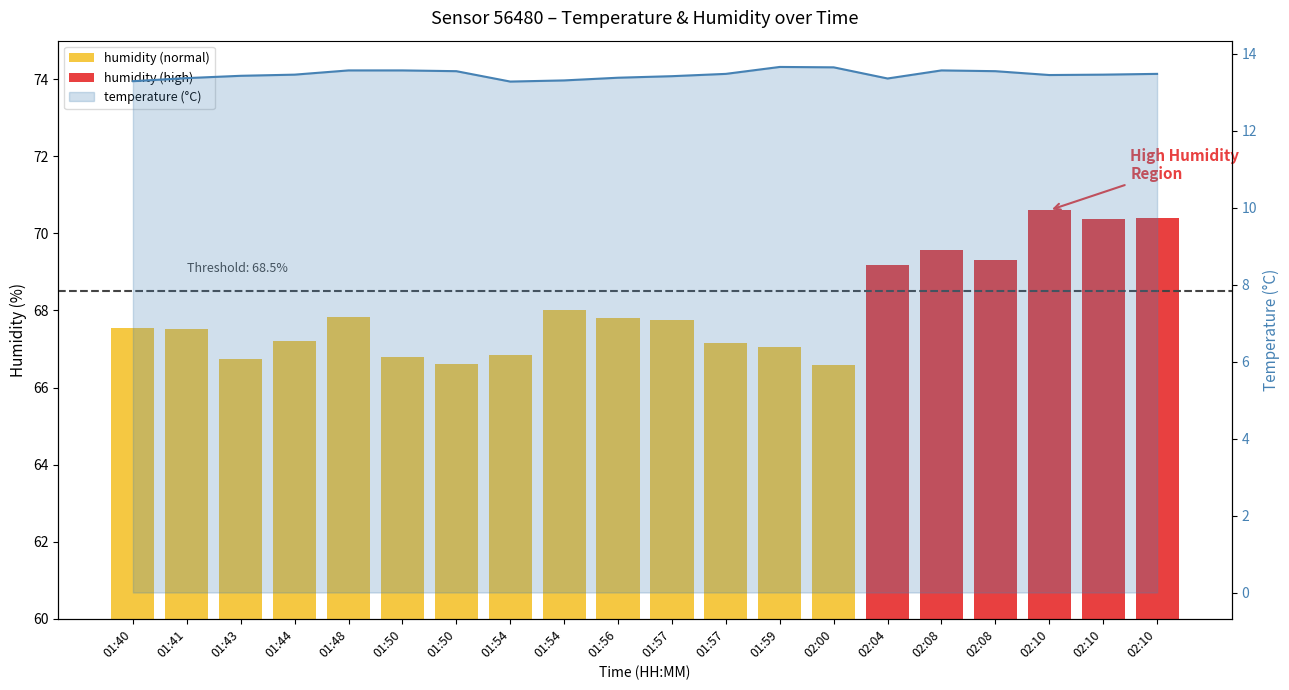

Which label corresponds to the smallest value in the chart?

01:54